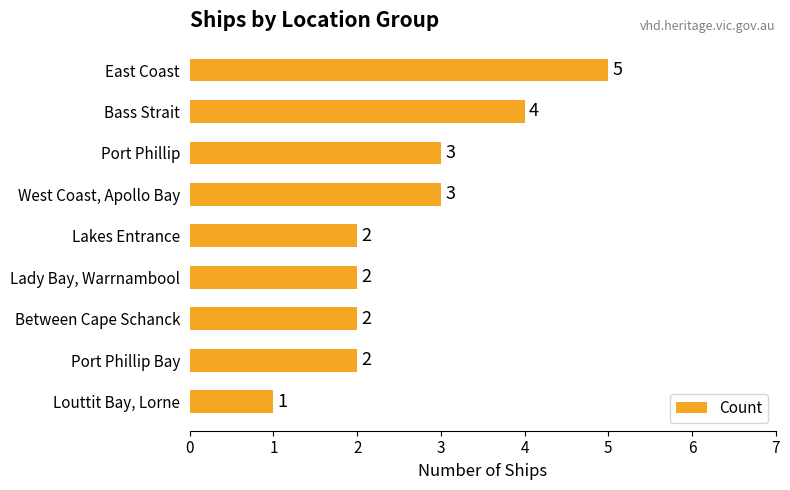

How many data points does each series have?

9